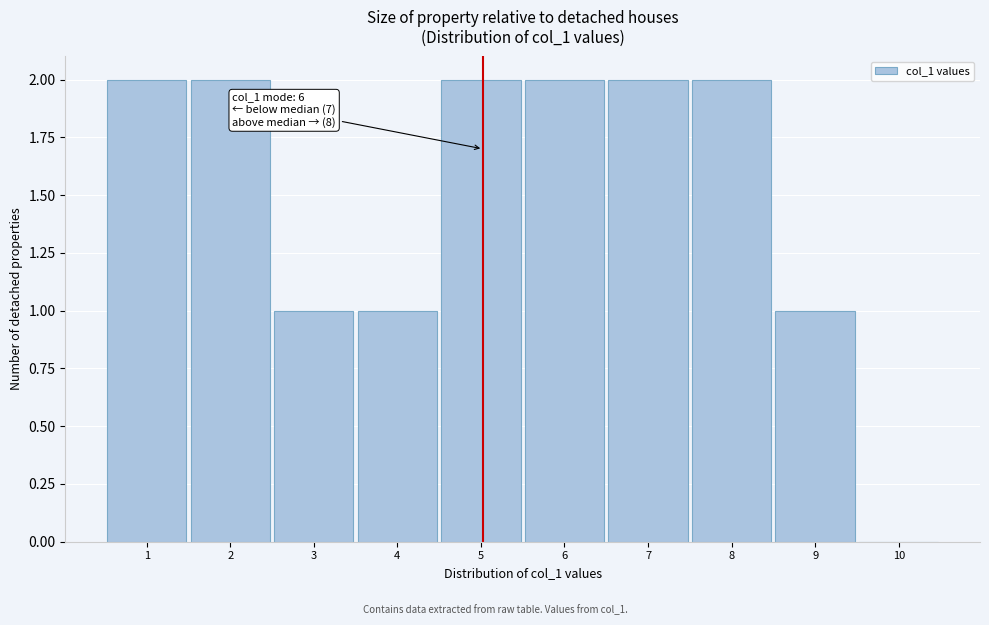

Reading right to left, list all the values displayed in this chart.

10=0	9=1	8=2	7=2	6=2	5=2	4=1	3=1	2=2	1=2